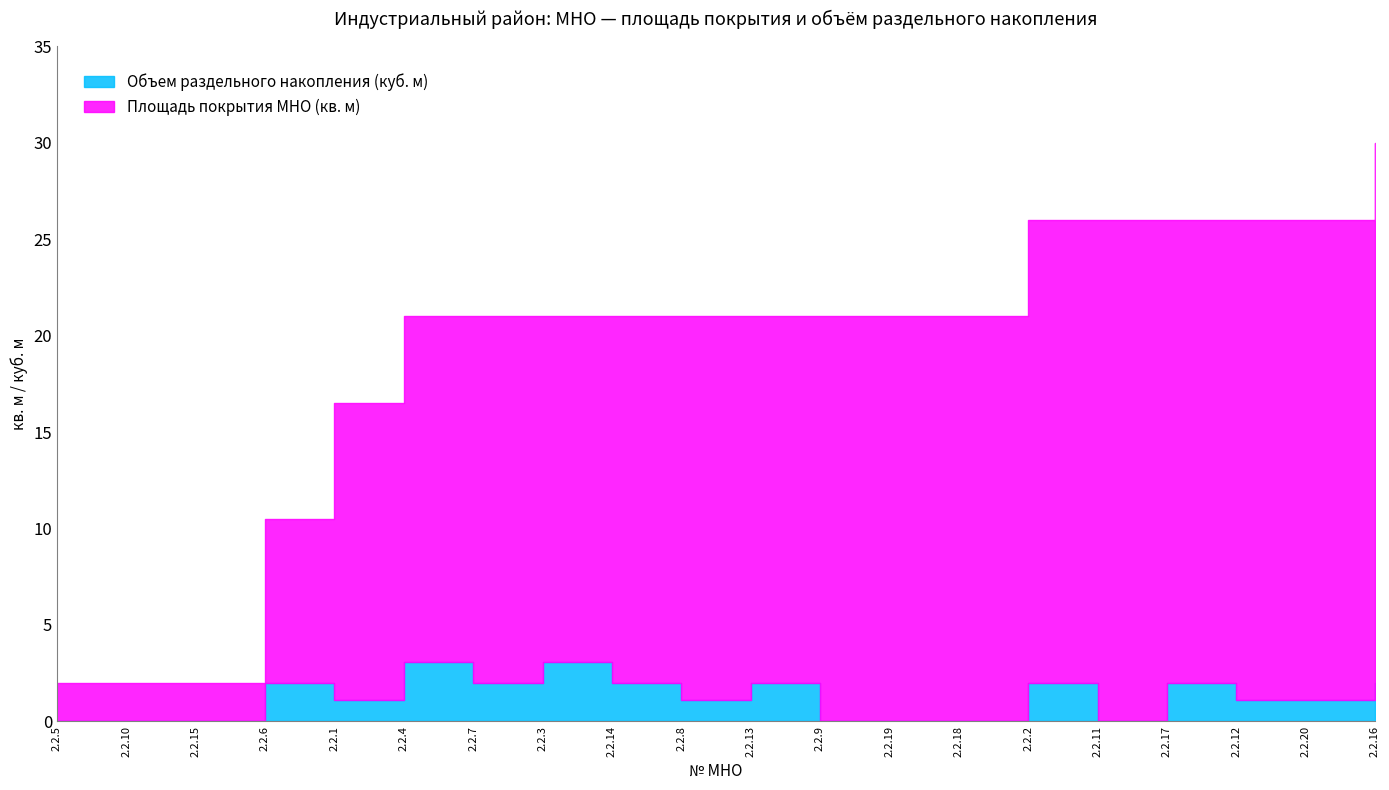

What is the greatest value displayed?

30.0